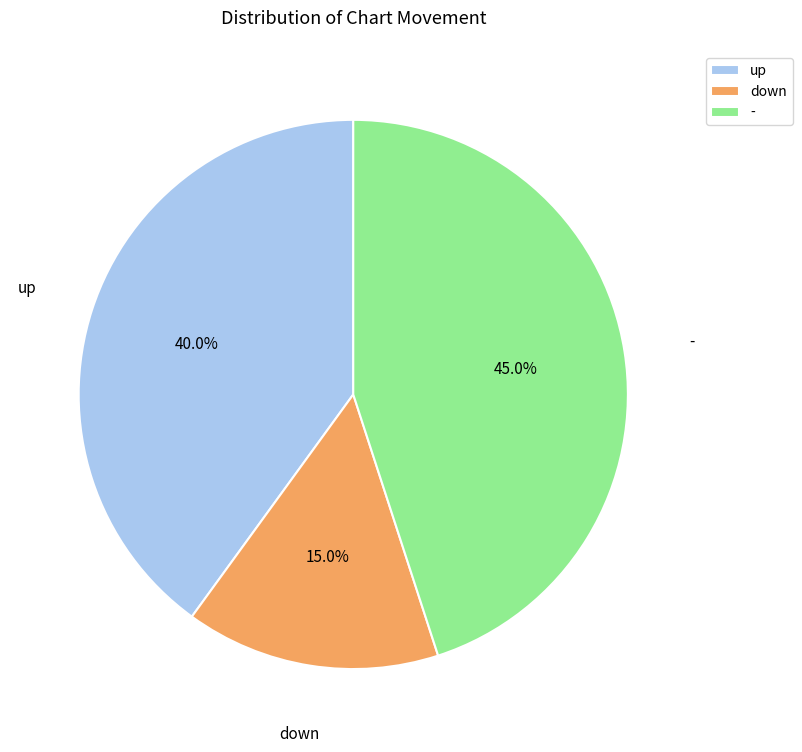

Which category has the smallest portion of the pie?

down